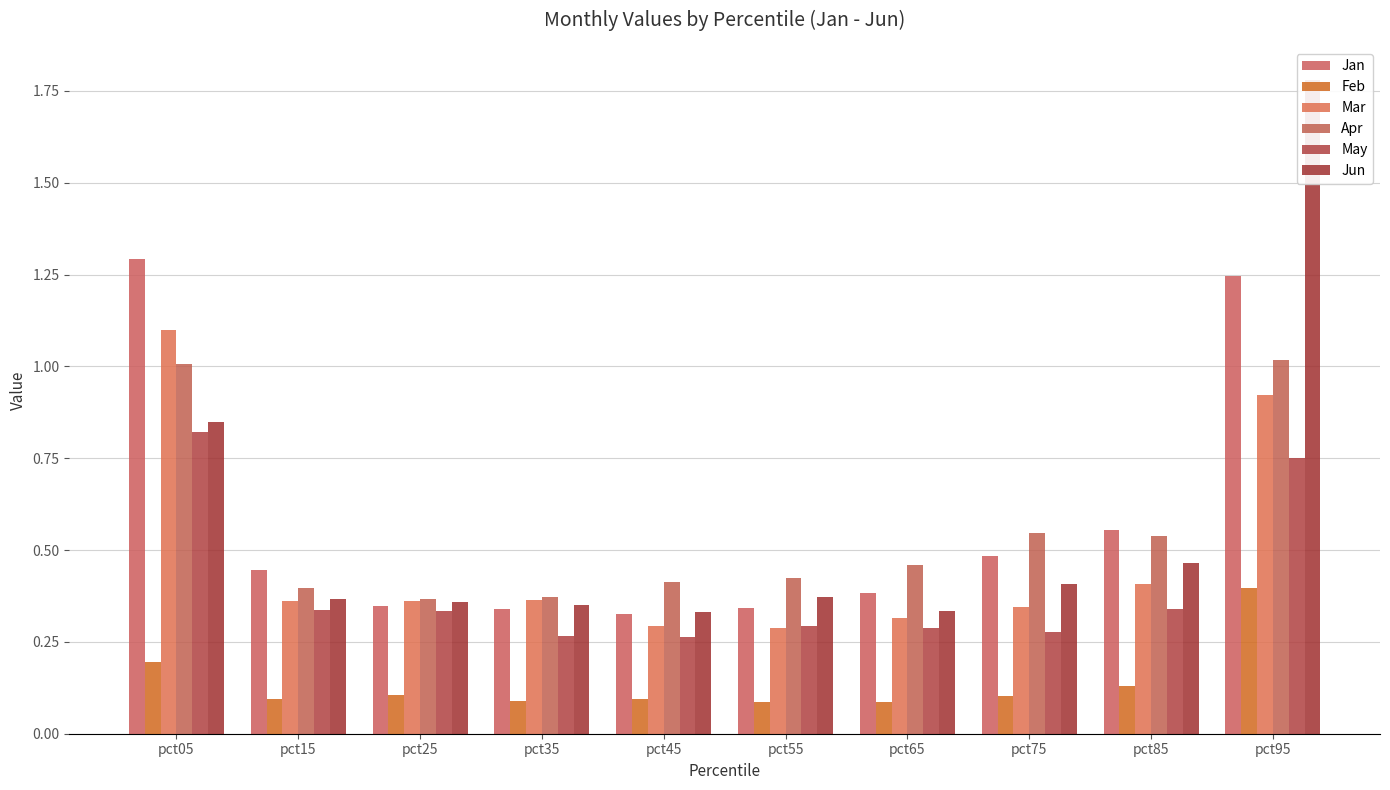

The value of Jan at pct25 is 0.5. True or false?

False